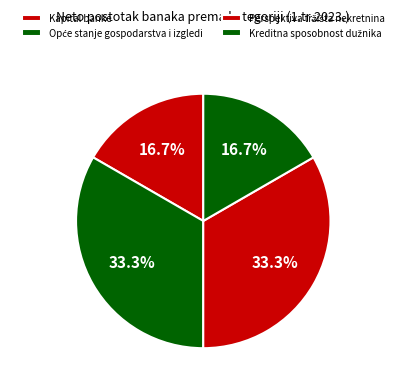

What portion of the pie excludes Opće stanje gospodarstva i izgledi?

66.7%